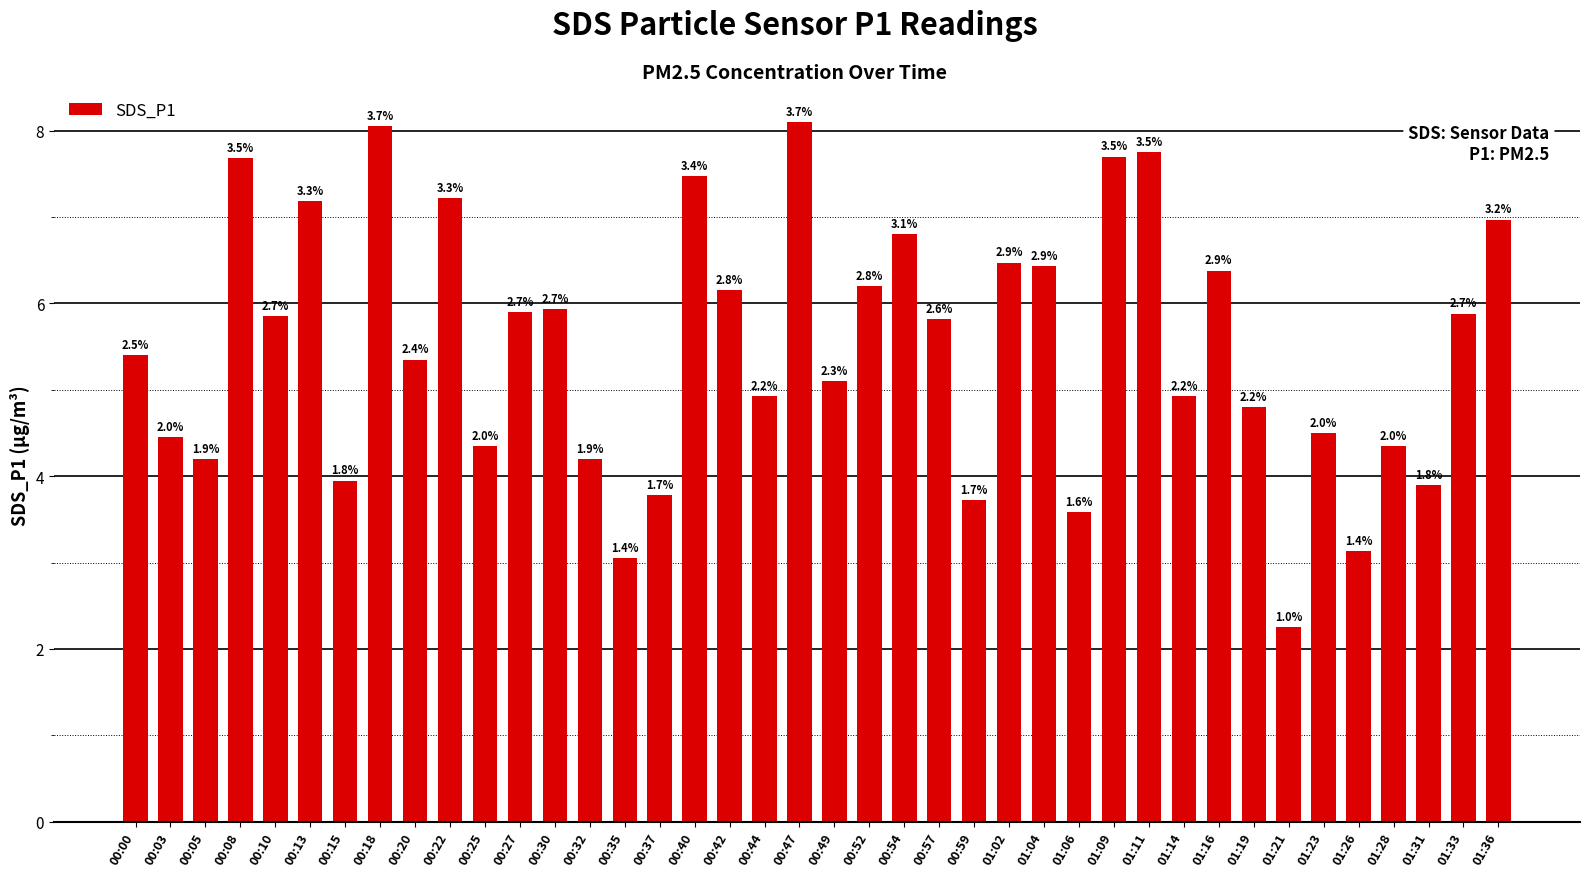

Rank the categories by value from highest to lowest.

00:47, 00:18, 01:11, 01:09, 00:08, 00:40, 00:22, 00:13, 01:36, 00:54, 01:02, 01:04, 01:16, 00:52, 00:42, 00:30, 00:27, 01:33, 00:10, 00:57, 00:00, 00:20, 00:49, 00:44, 01:14, 01:19, 01:23, 00:03, 00:25, 01:28, 00:05, 00:32, 00:15, 01:31, 00:37, 00:59, 01:06, 01:26, 00:35, 01:21